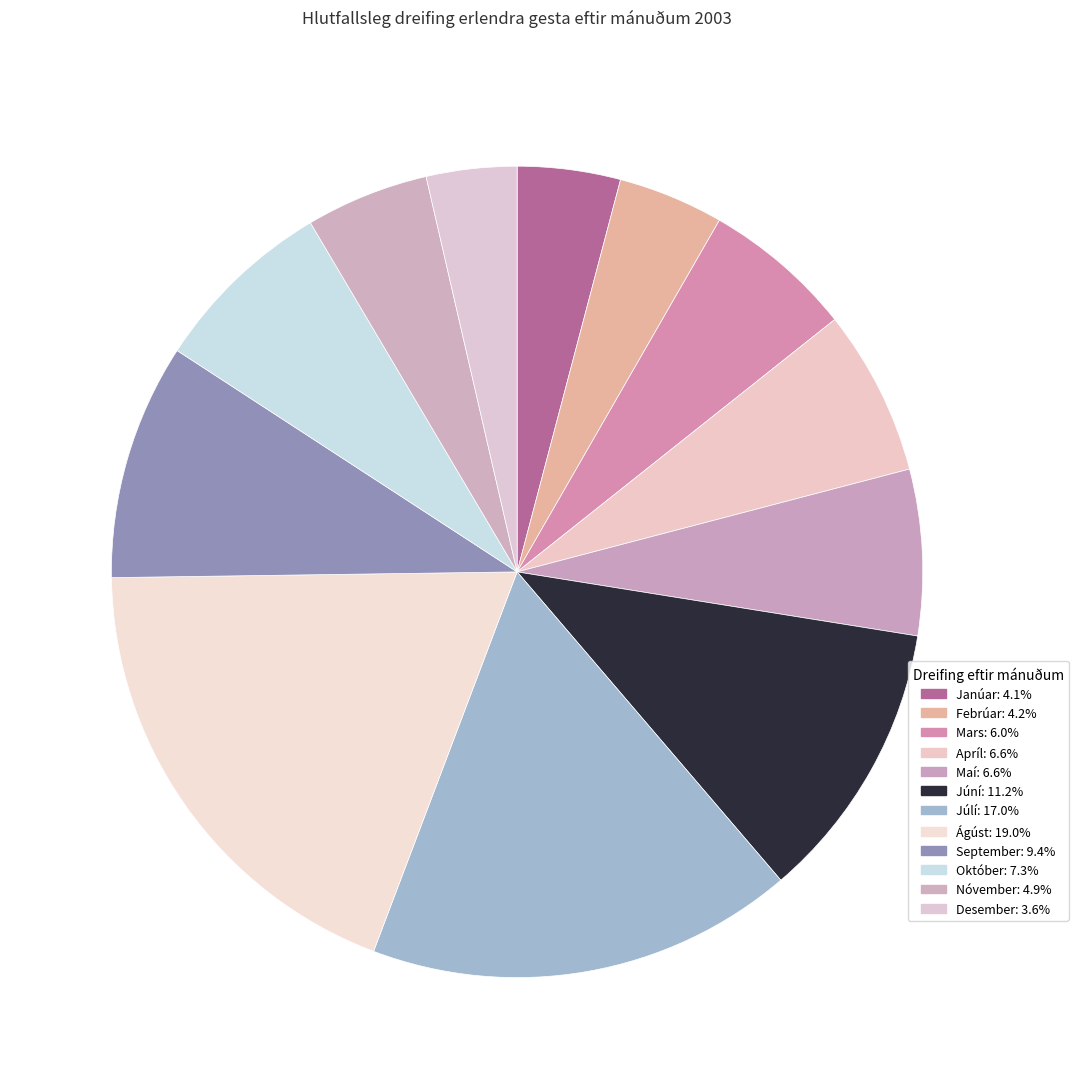

How many segments does this pie chart have?

12